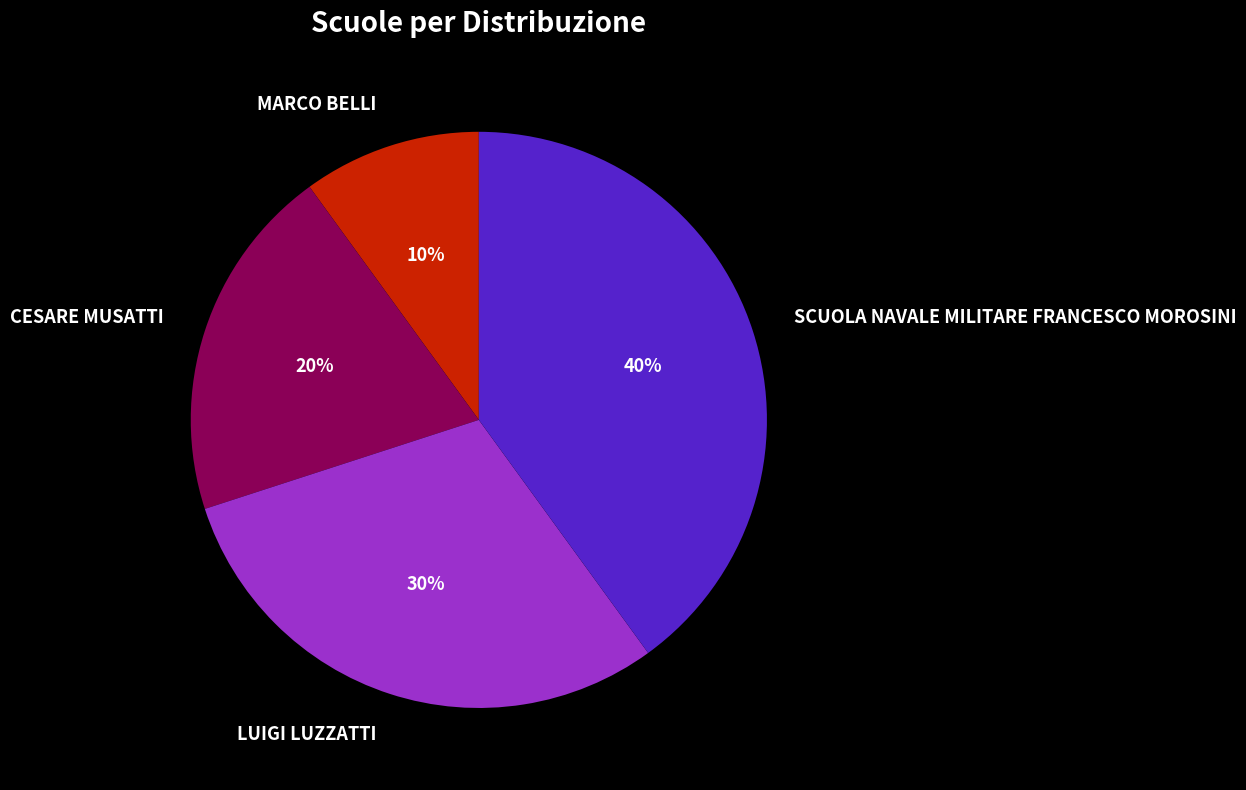

What is the largest slice in the pie chart?

SCUOLA NAVALE MILITARE FRANCESCO MOROSINI